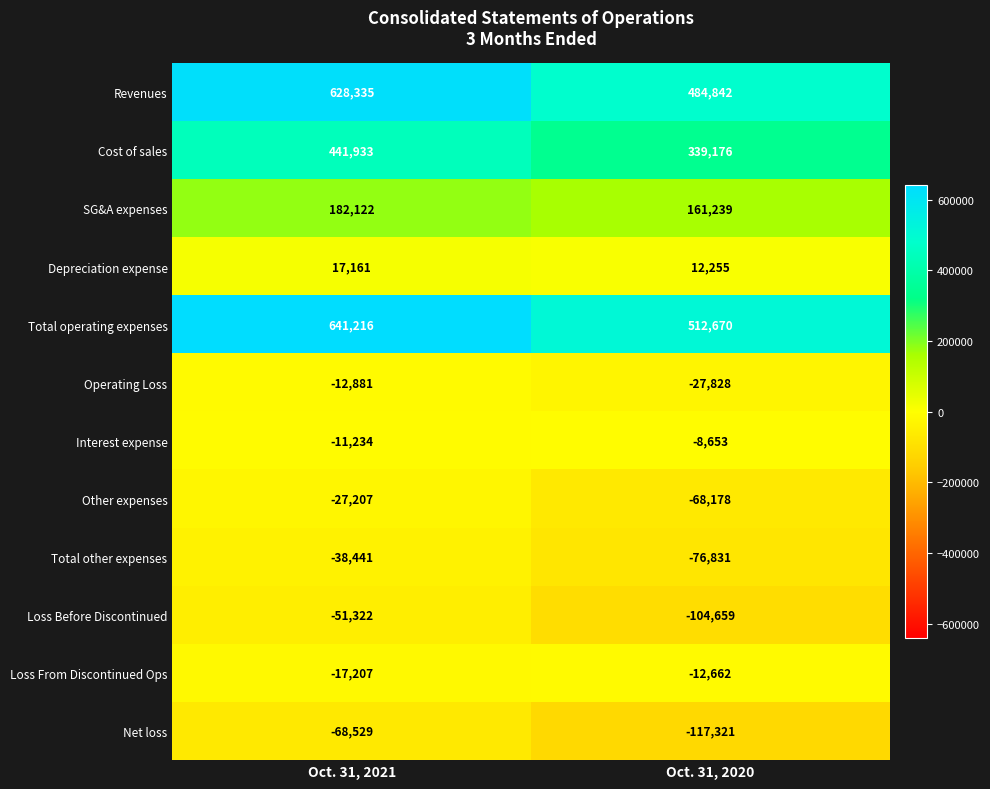

Count the number of categories in the chart.

2